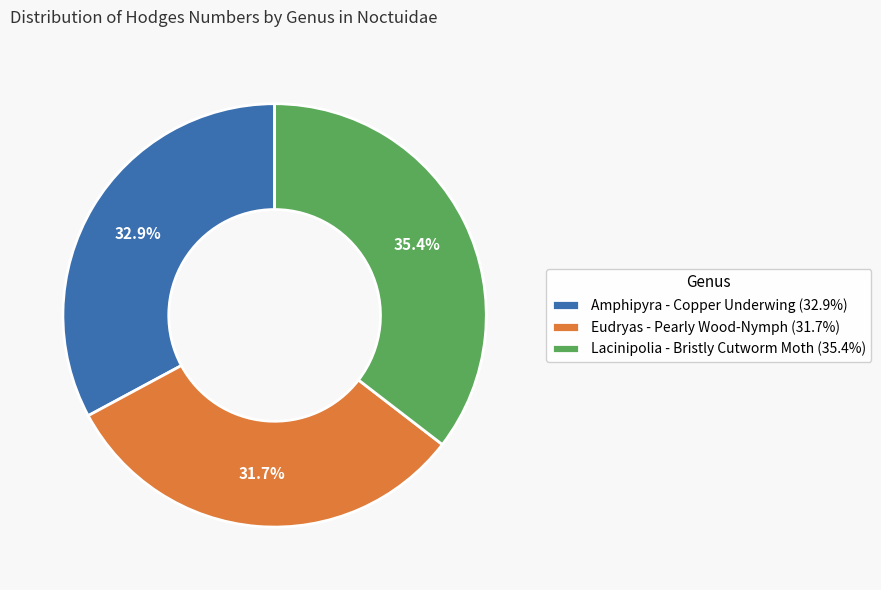

Which has a higher value, Eudryas or Amphipyra?

Amphipyra